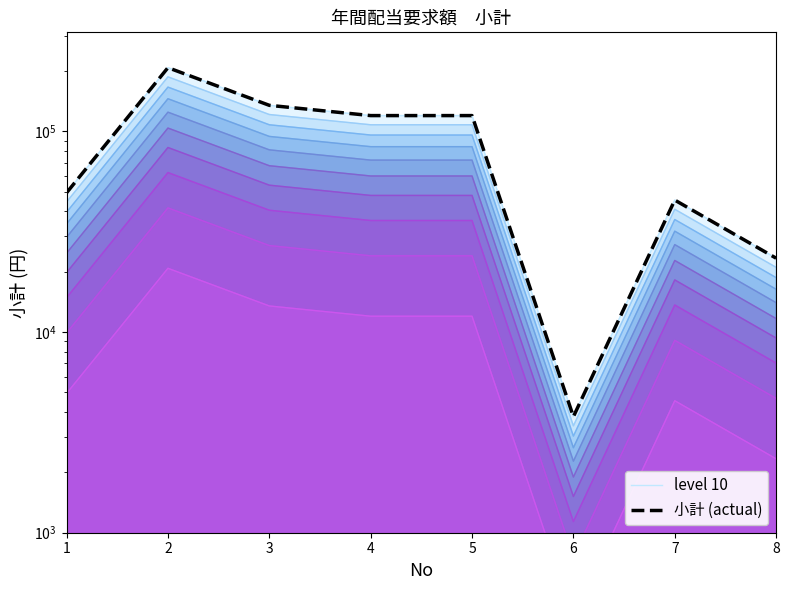

What is the sum of all 小計 (actual) values?

705129